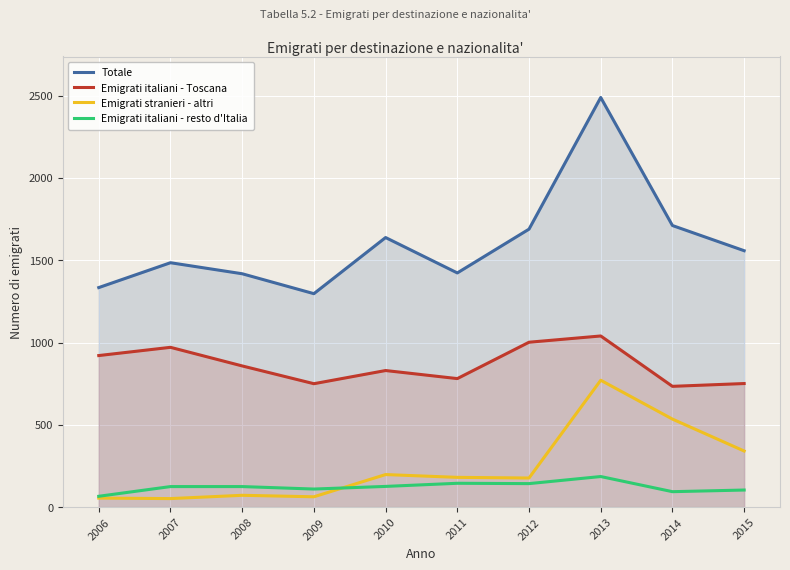

True or false: Totale has a value of 1418 at 2008.

True